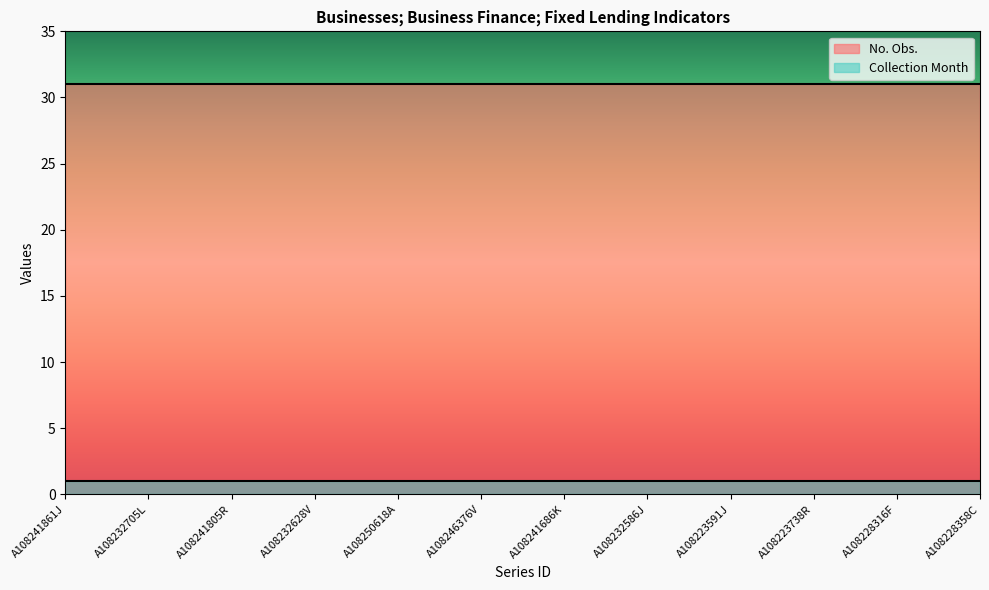

Between A108241805R and A108228316F, which series saw the biggest shift?

No. Obs.